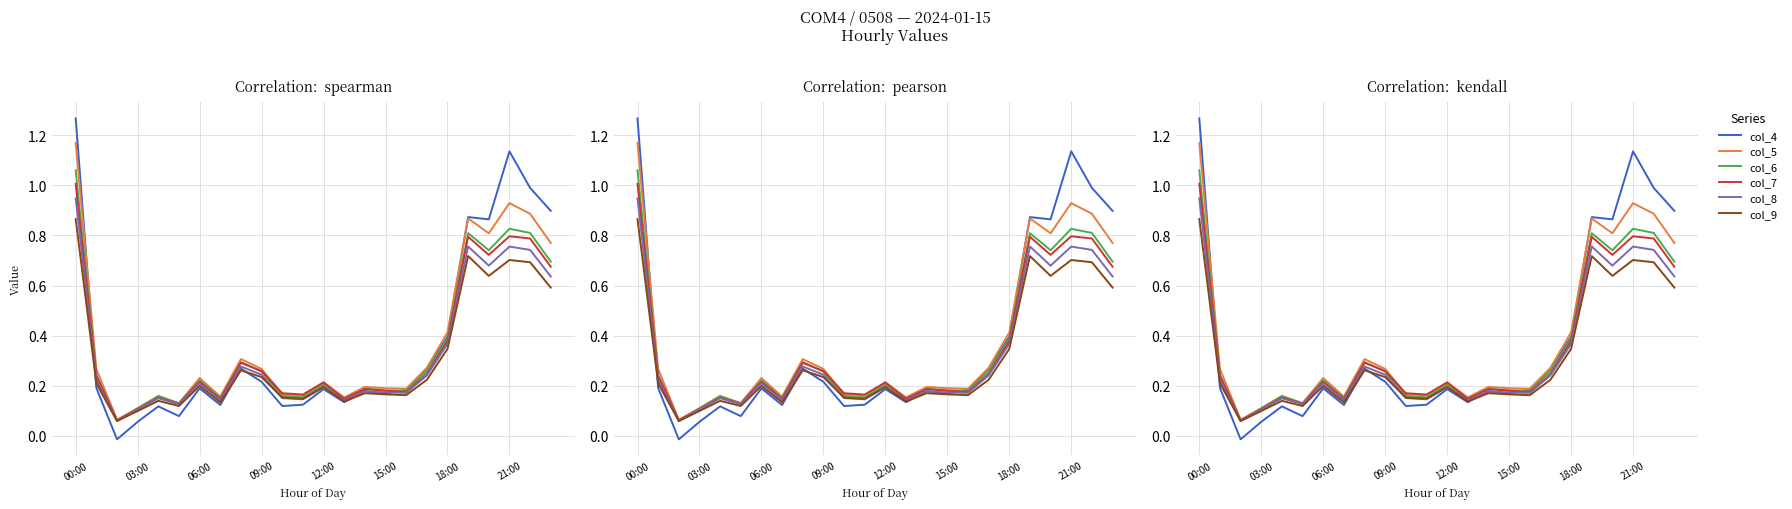

Reading right to left, what are all the values shown in this chart?

col_4: 0.9	1.0	1.1	0.9	0.9	0.4	0.3	0.2	0.2	0.2	0.1	0.2	0.1	0.1	0.2	0.3	0.1	0.2	0.1	0.1	0.1	-0.0	0.2	1.3
col_5: 0.8	0.9	0.9	0.8	0.9	0.4	0.3	0.2	0.2	0.2	0.2	0.2	0.2	0.2	0.3	0.3	0.2	0.2	0.1	0.2	0.1	0.1	0.3	1.2
col_6: 0.7	0.8	0.8	0.7	0.8	0.4	0.3	0.2	0.2	0.2	0.1	0.2	0.2	0.2	0.3	0.3	0.2	0.2	0.1	0.2	0.1	0.1	0.2	1.1
col_7: 0.7	0.8	0.8	0.7	0.8	0.4	0.2	0.2	0.2	0.2	0.1	0.2	0.2	0.2	0.3	0.3	0.1	0.2	0.1	0.2	0.1	0.1	0.2	1.0
col_8: 0.6	0.7	0.8	0.7	0.8	0.4	0.2	0.2	0.2	0.2	0.1	0.2	0.1	0.2	0.2	0.3	0.1	0.2	0.1	0.1	0.1	0.1	0.2	0.9
col_9: 0.6	0.7	0.7	0.6	0.7	0.3	0.2	0.2	0.2	0.2	0.1	0.2	0.1	0.2	0.2	0.3	0.1	0.2	0.1	0.1	0.1	0.1	0.2	0.9